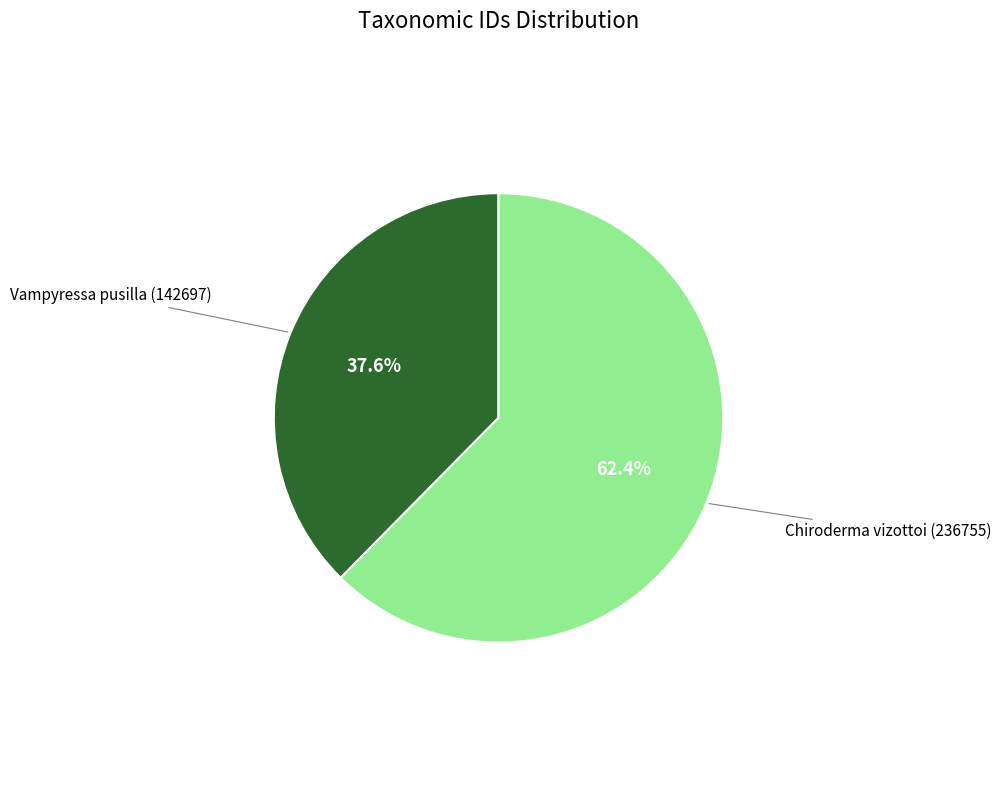

Count the number of slices in the pie.

2